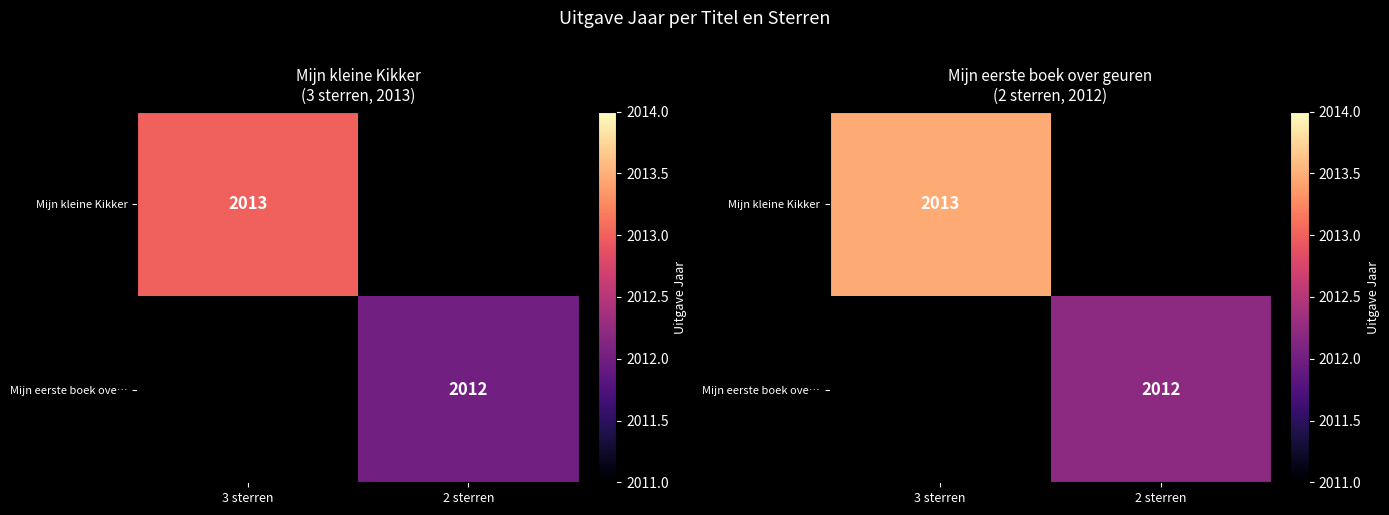

Which label corresponds to the largest value in the chart?

3 sterren